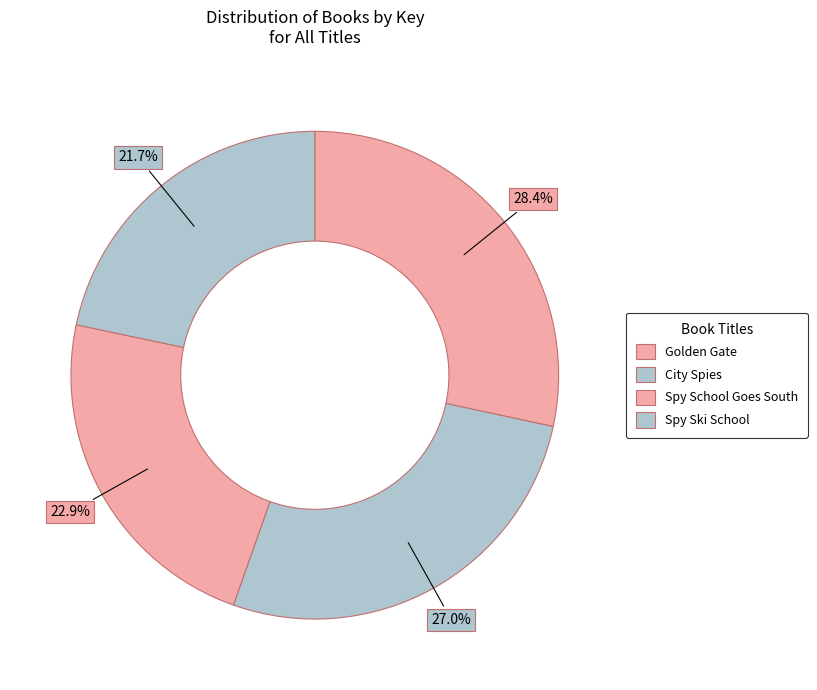

To the nearest percent, what is the difference between the Spy Ski School and Spy School Goes South slice percentages?

1%